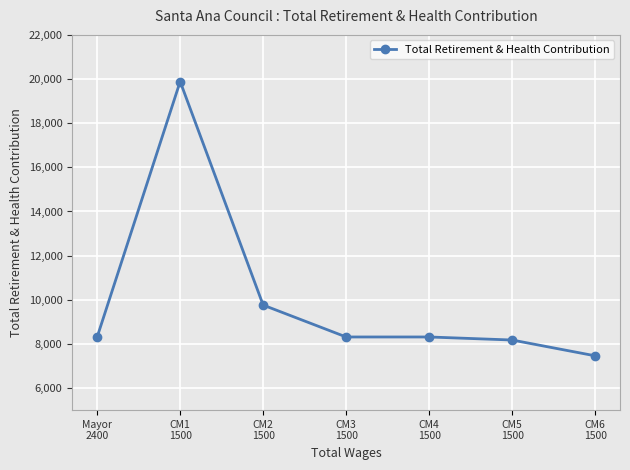

What is the smallest value displayed?

7461